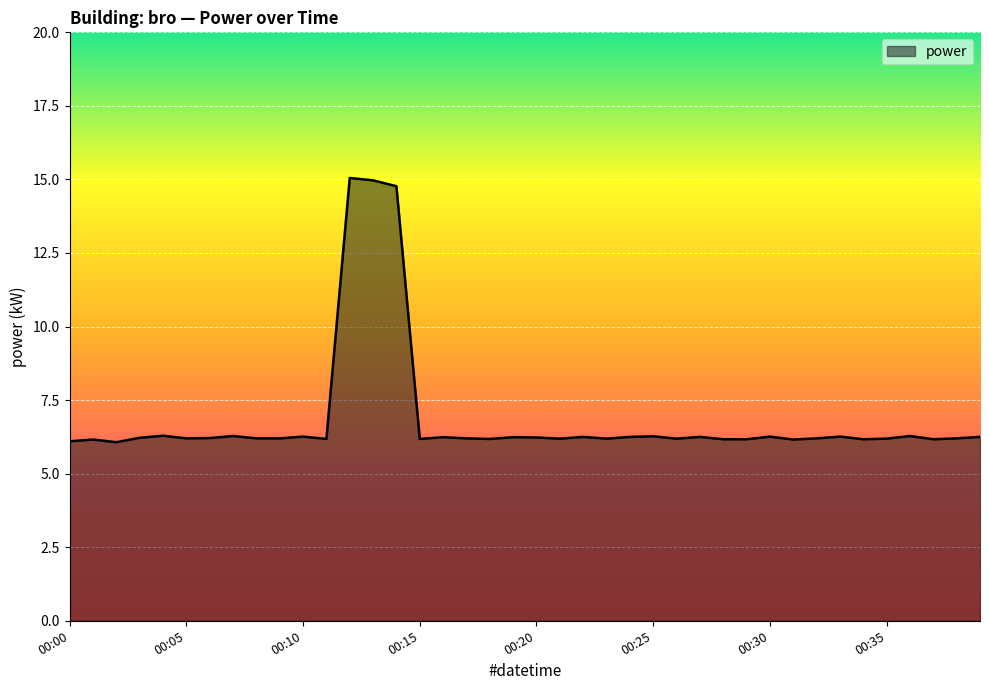

What is the smallest value displayed?

6.1